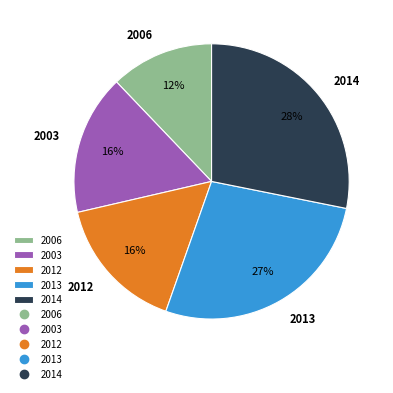

What is the smallest slice in the pie chart?

2006